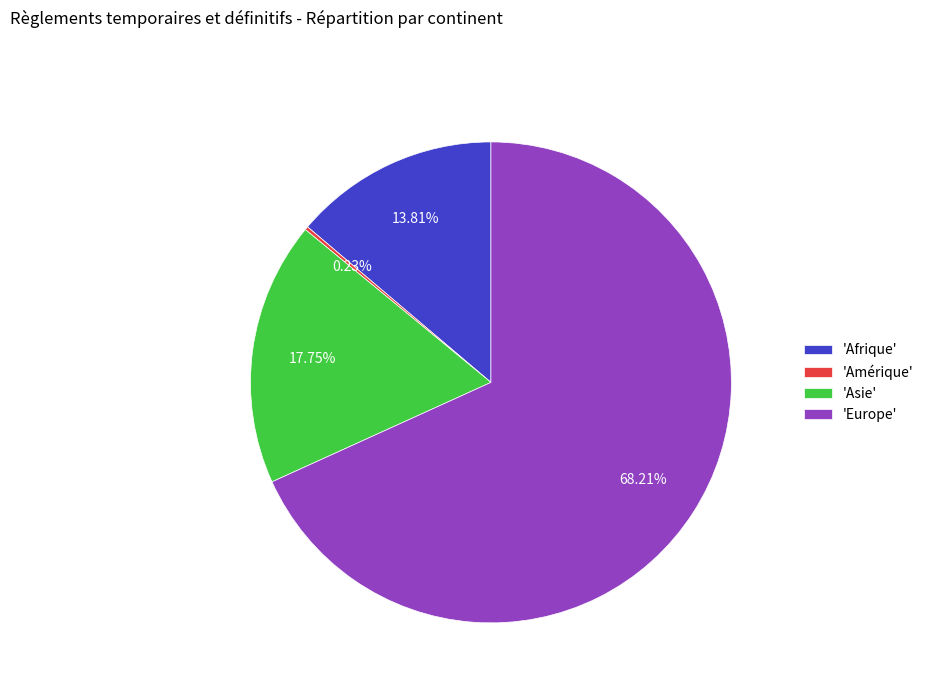

Do 'Europe' and 'Afrique' together represent more than half of the pie?

Yes